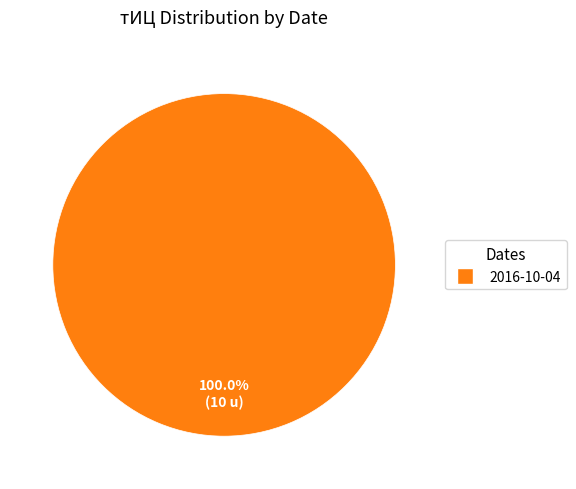

Is there a majority slice in this chart?

Yes